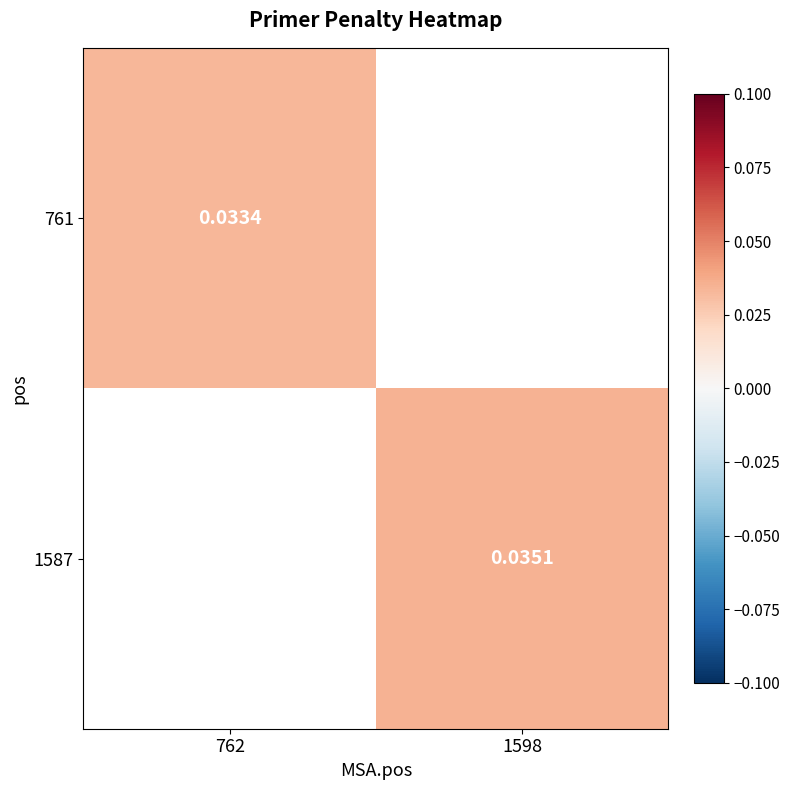

Is the value of 761 at 762 greater than the value of 1587 at 1598?

No